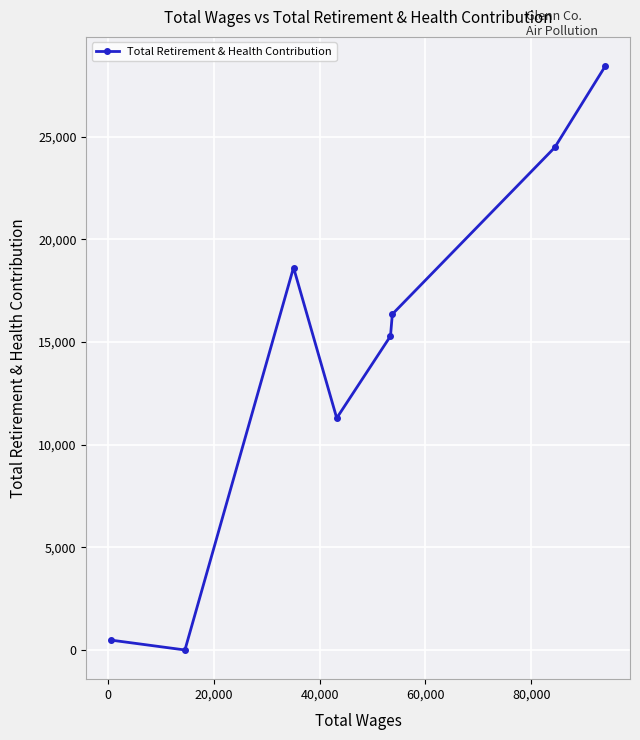

How many lines are shown in the chart?

1